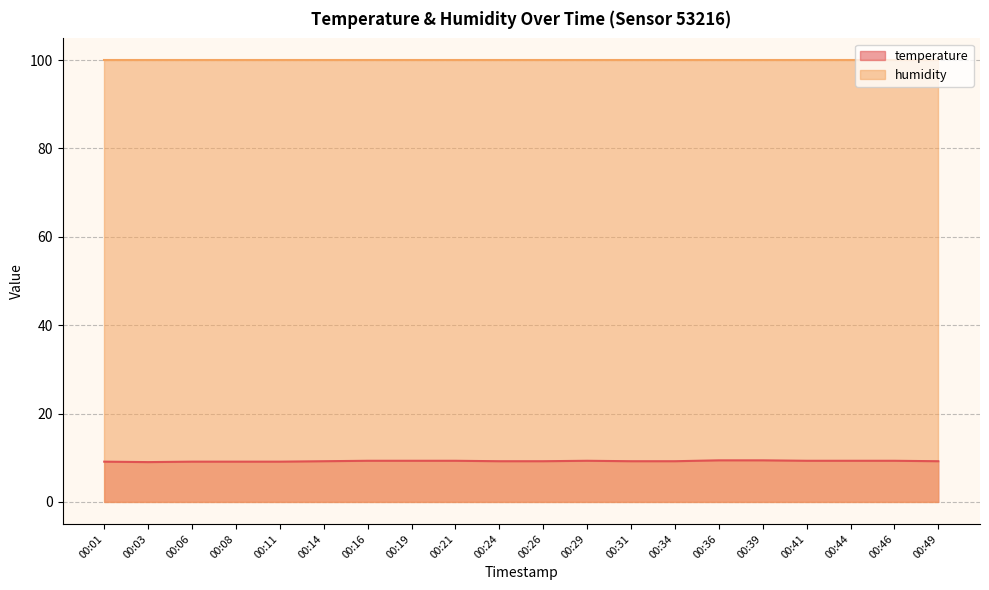

What is the value of the 19th point from the left?

9.3